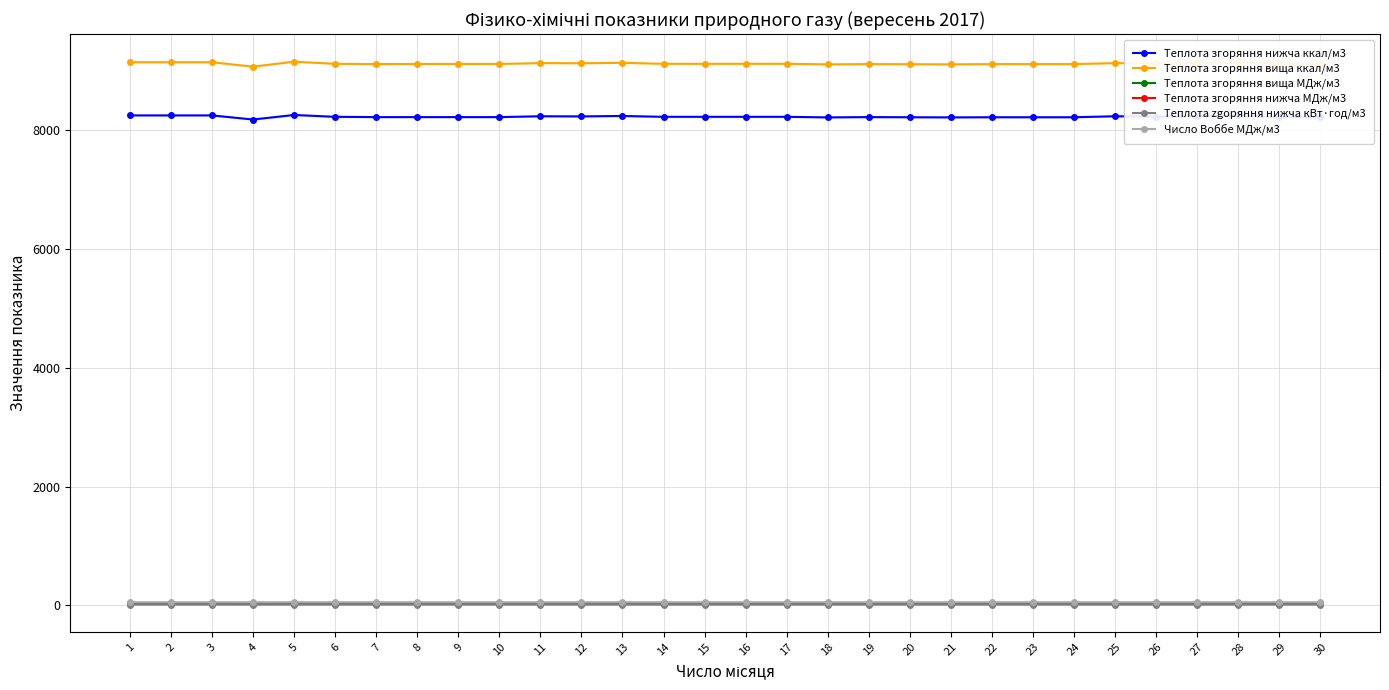

What is the spread (max minus min) of values at 18?

9104.8